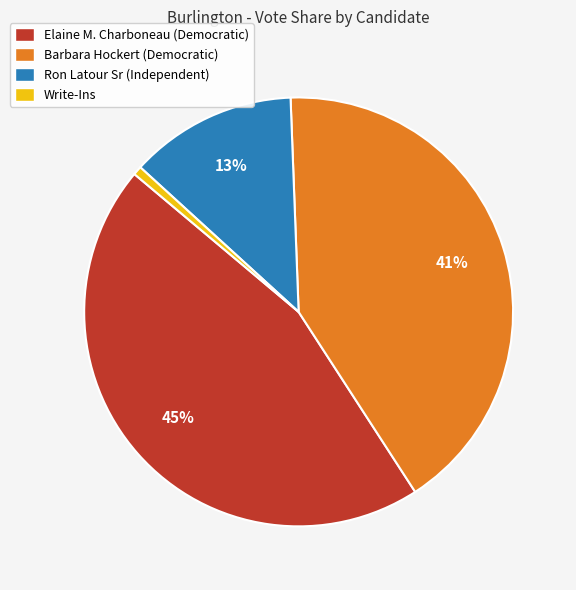

Is the sum of Barbara Hockert (Democratic) and Ron Latour Sr (Independent) greater than half?

Yes